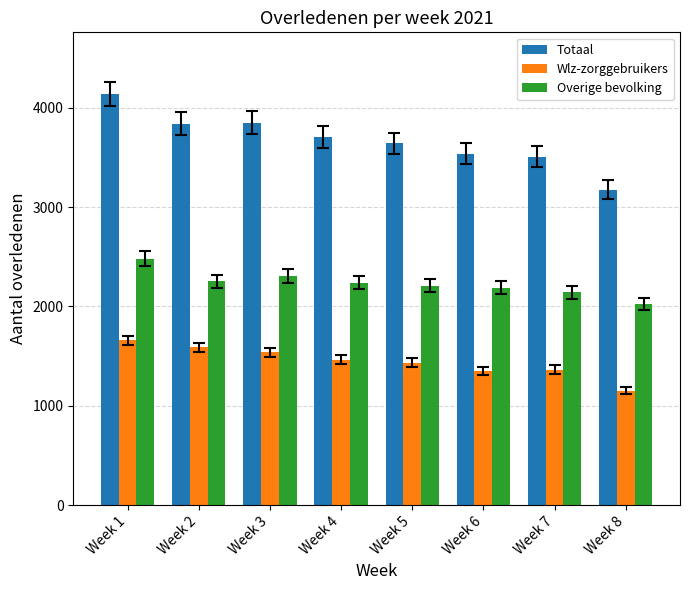

What is the difference between the second highest and minimum values in the Totaal series?

672